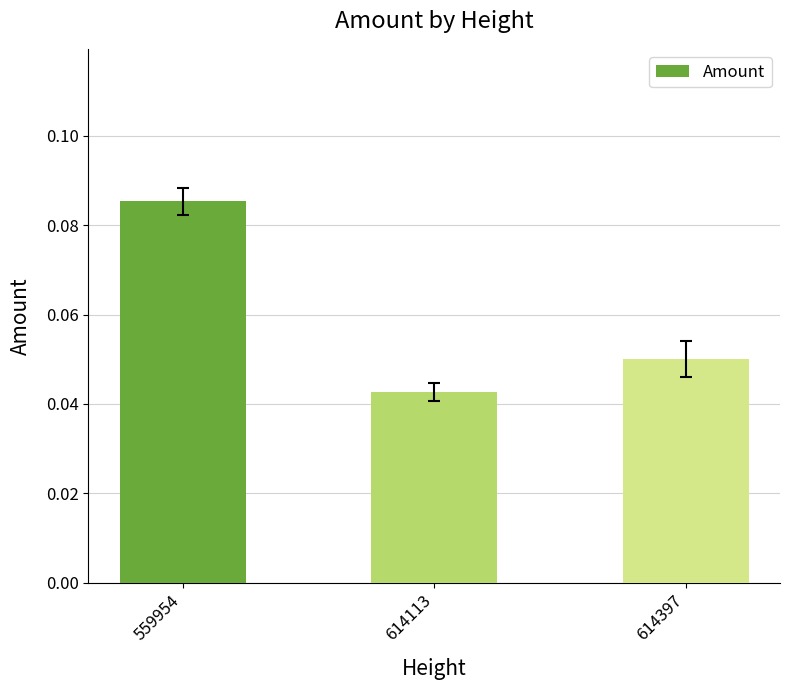

Does the chart contain any negative values?

No